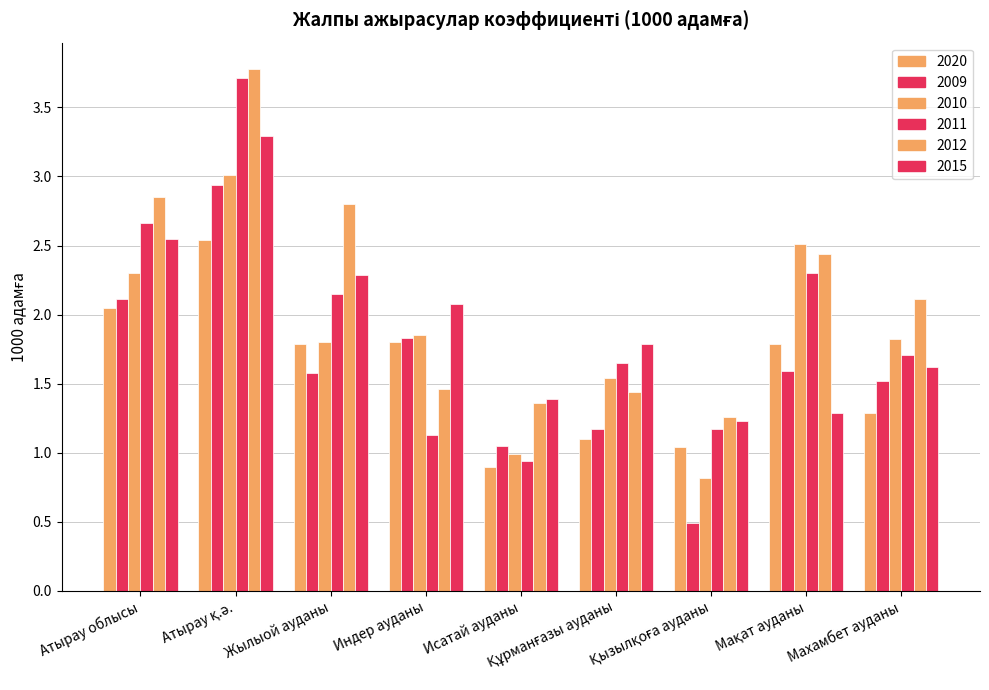

At how many categories does at least one series exceed 0?

9